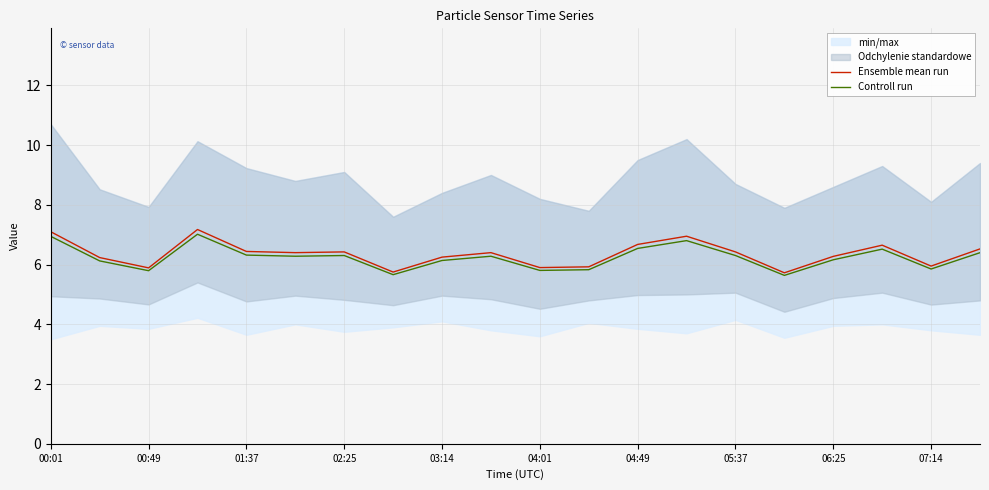

What is the difference between the maximum and minimum values in the Controll run series?

1.4